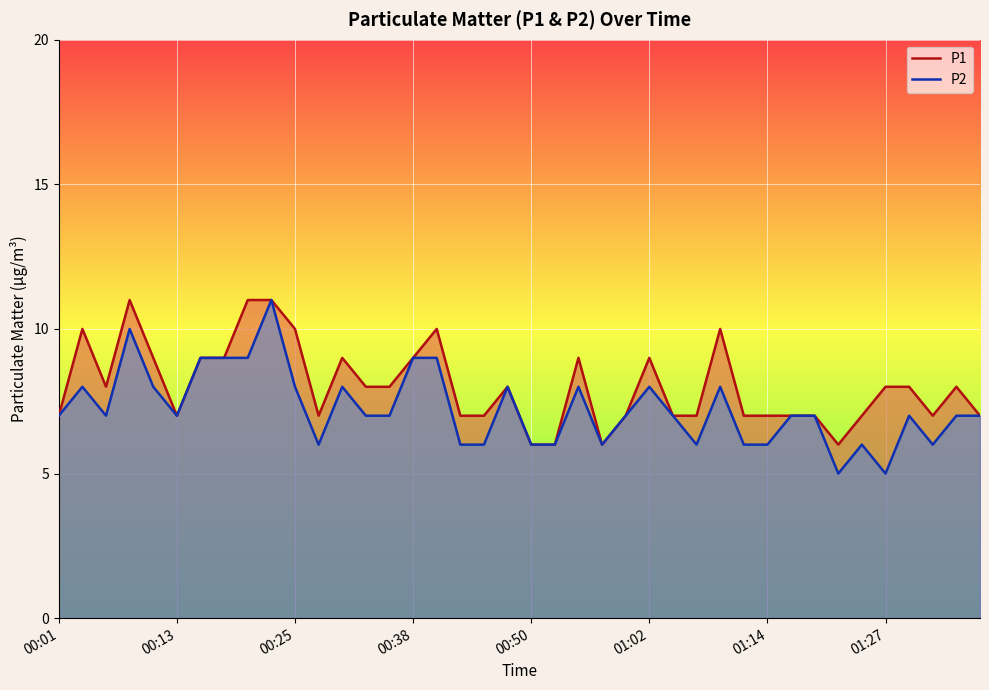

What is the smallest value displayed?

5